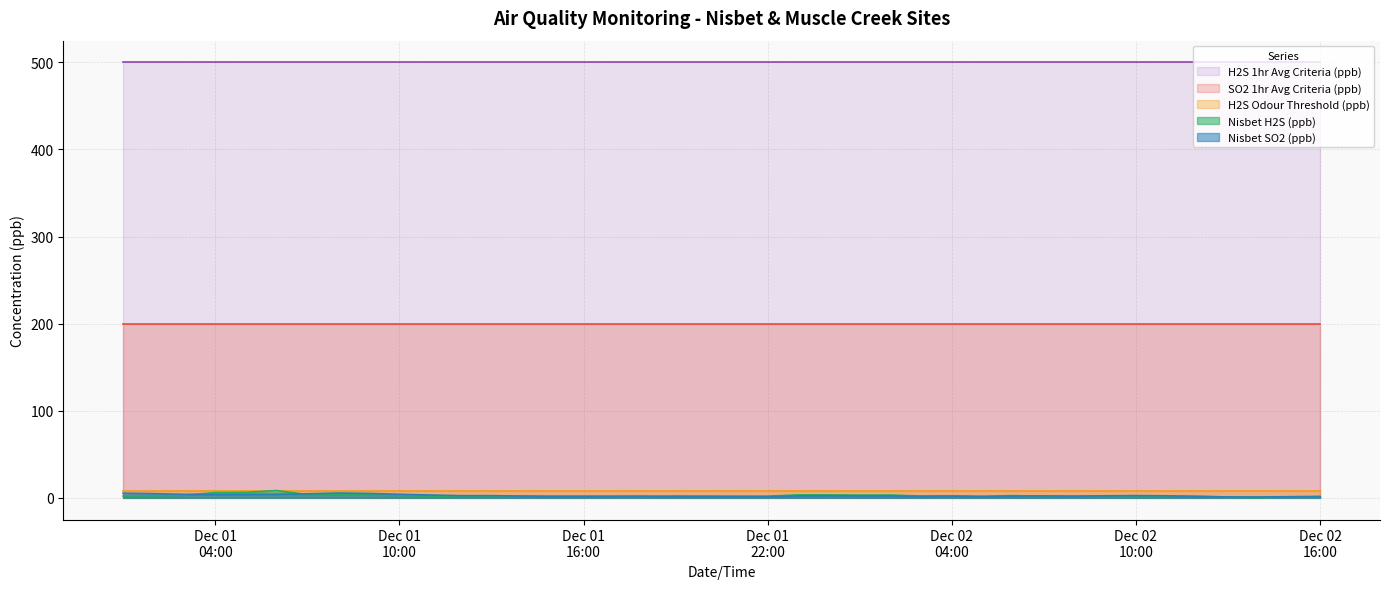

What is the label of the 4th point from the right?

2018-12-02 13:00